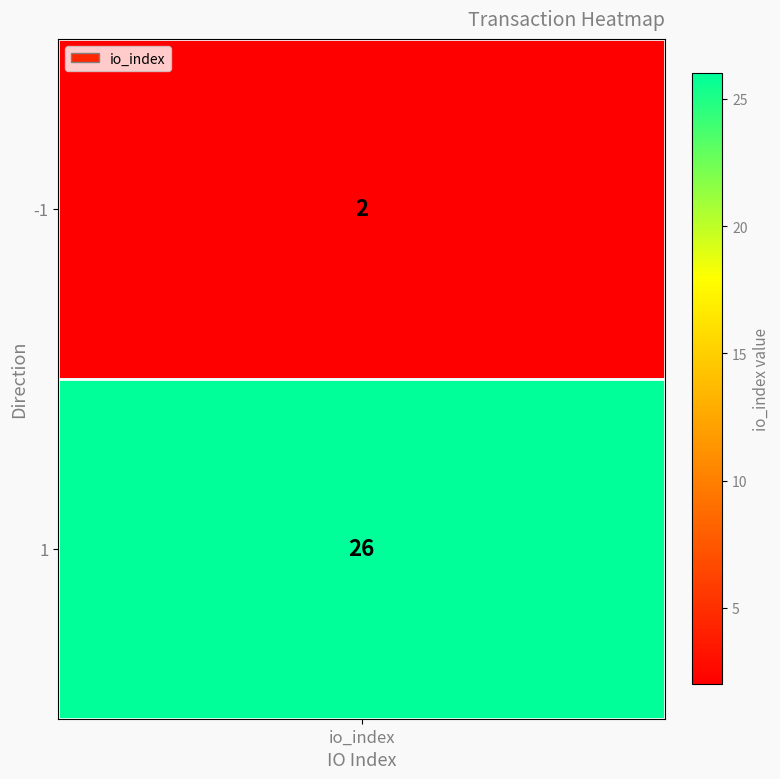

What is the average value?

14